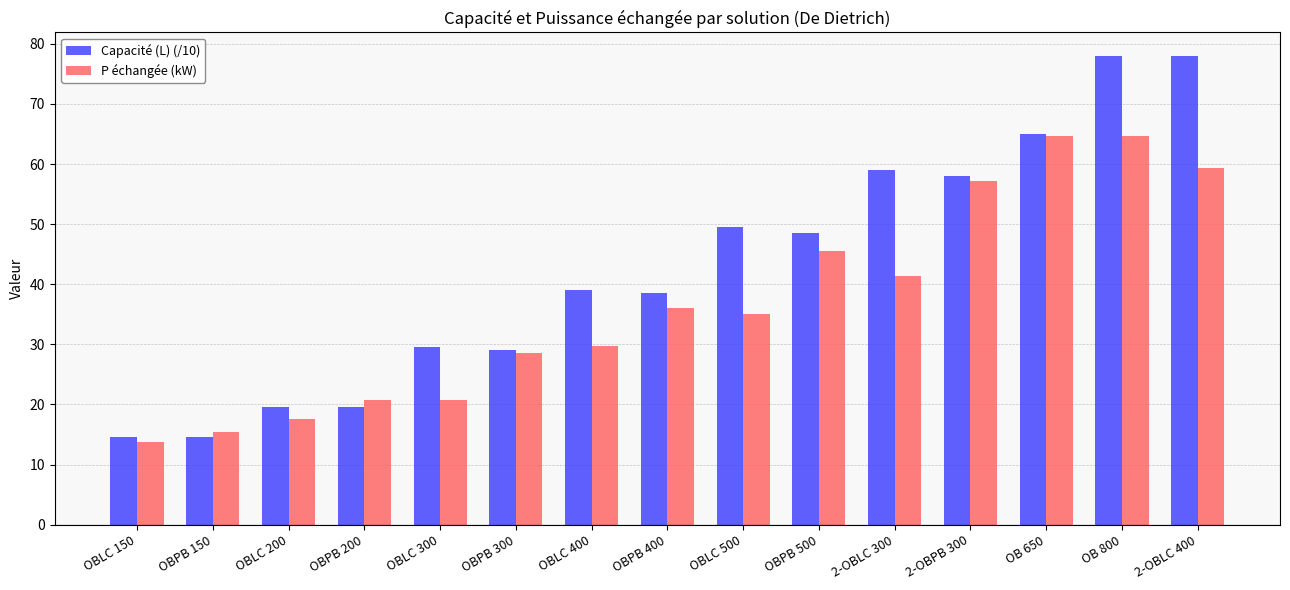

What is the average value of the P échangée (kW) series?

36.7